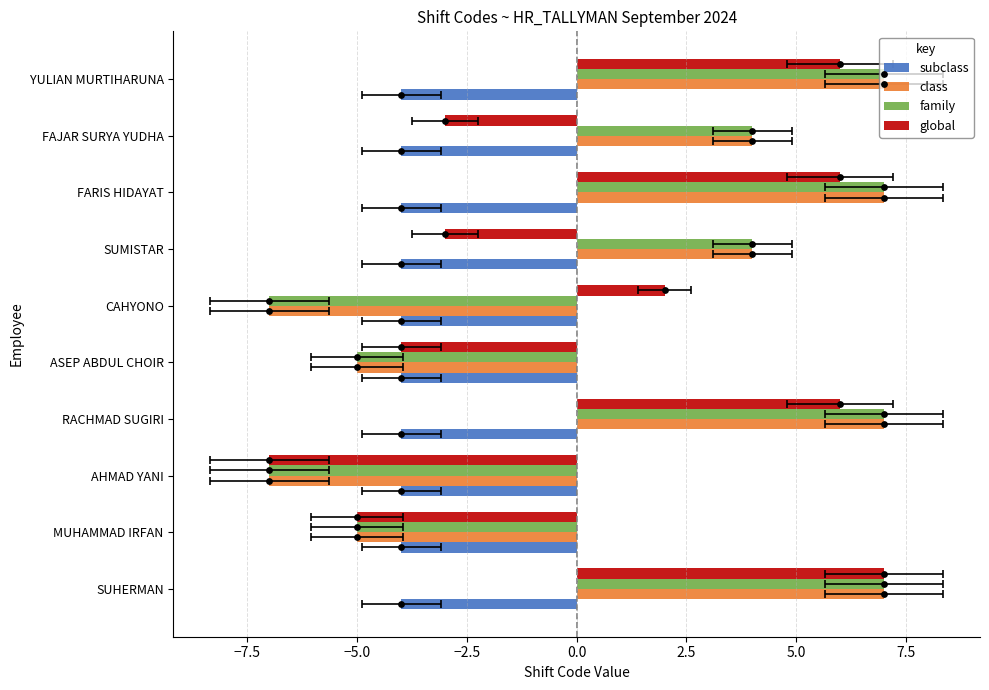

Which series contains the lowest Y value?

class